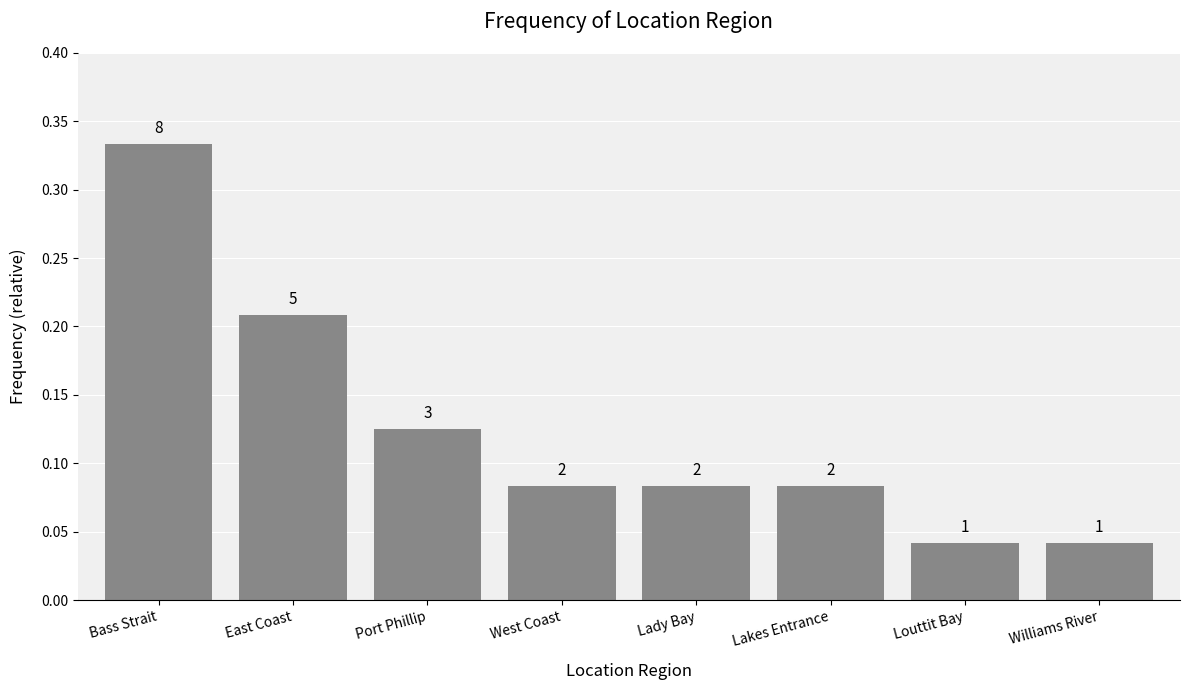

What position from the right is West Coast?

5